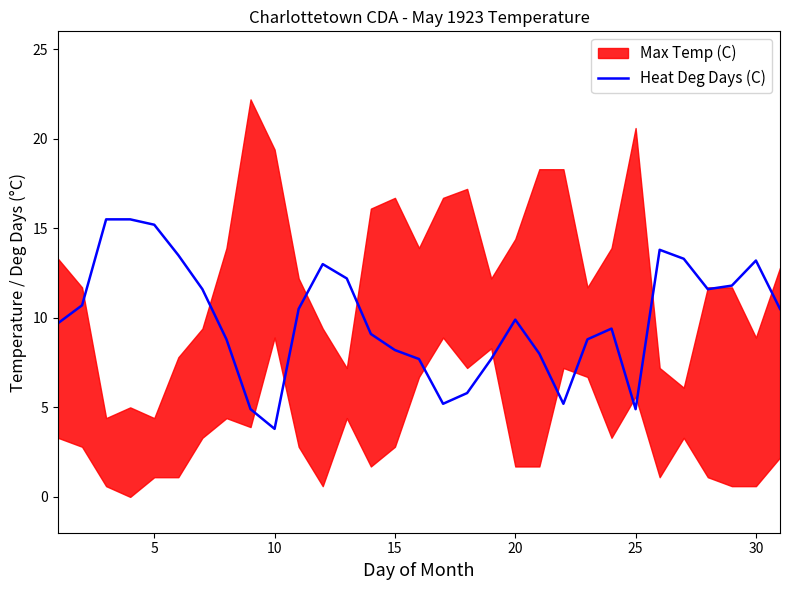

What is the minimum value for Heat Deg Days (C)?

3.8